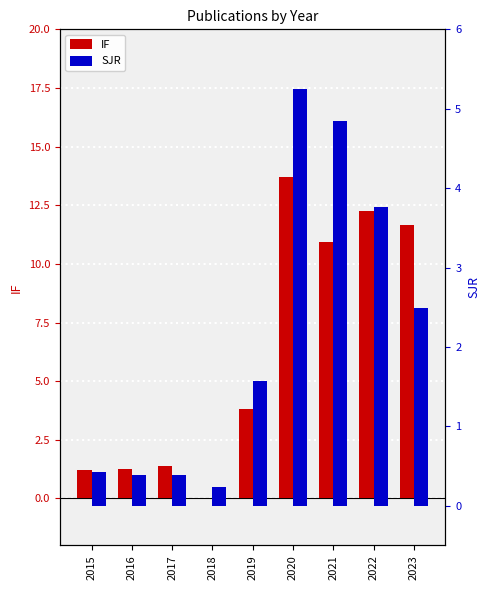

What is the value of the SJR bar at the 1st from the left?

0.4